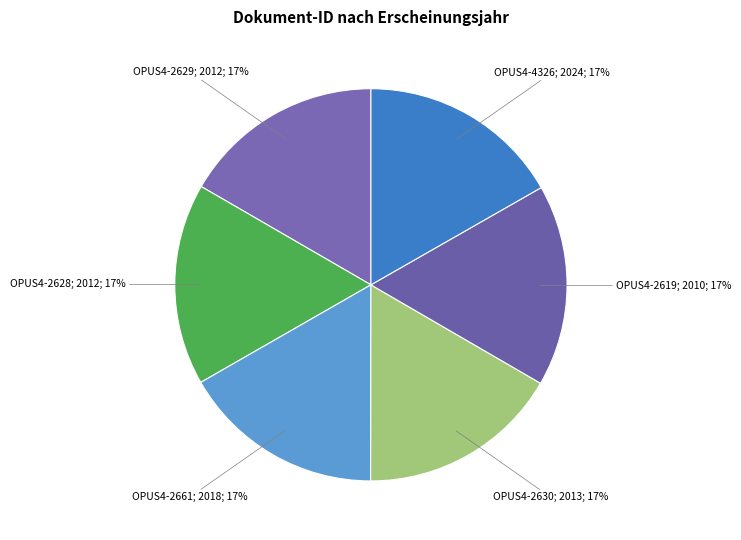

How many segments does this pie chart have?

6